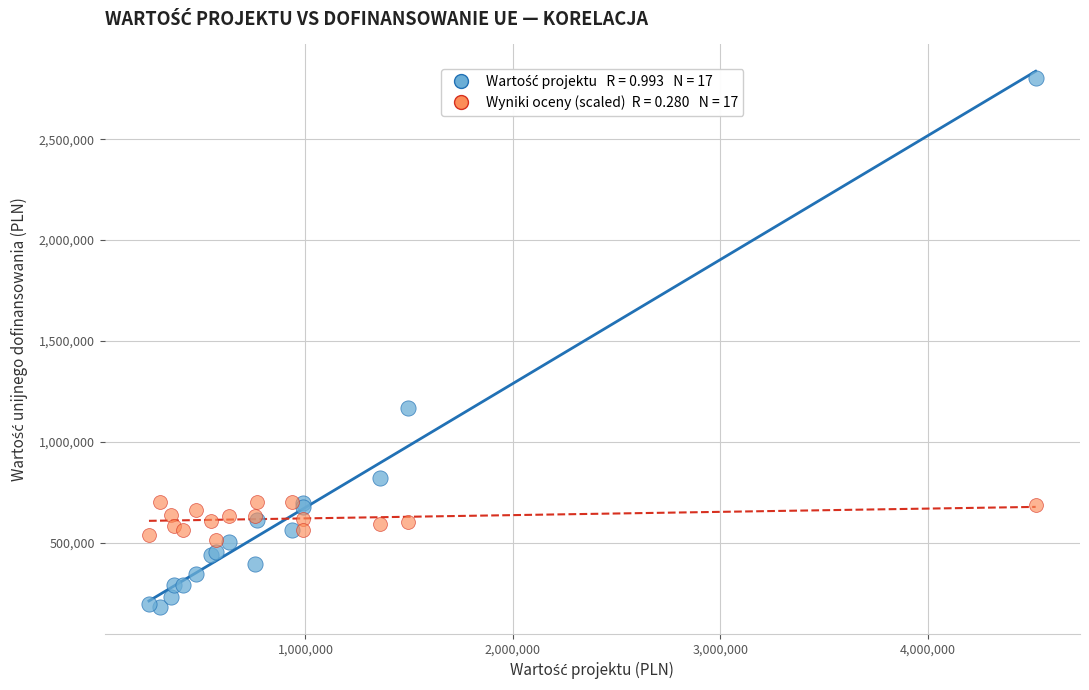

Across all series, what Y value is closest to 1491670?

1168946.1